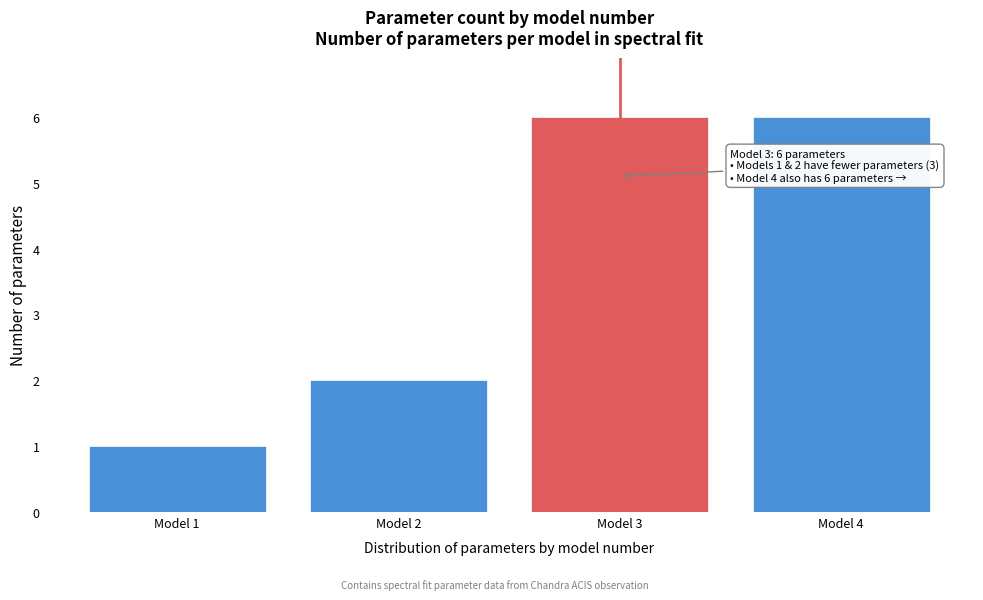

Reading left to right, extract all data points from this chart.

1	2	6	6